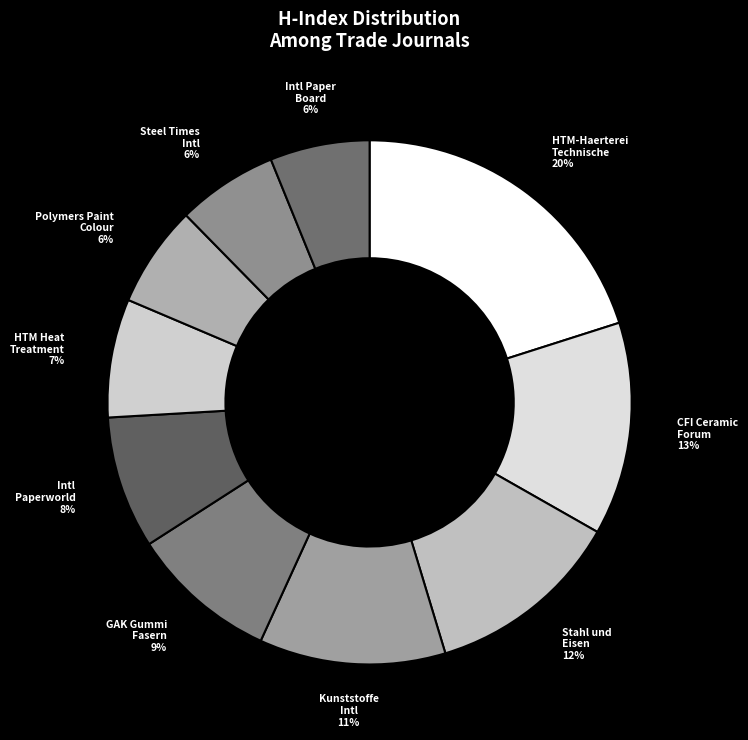

Combined, do Intl Paperworld and HTM-Haerterei Technische account for over 50%?

No